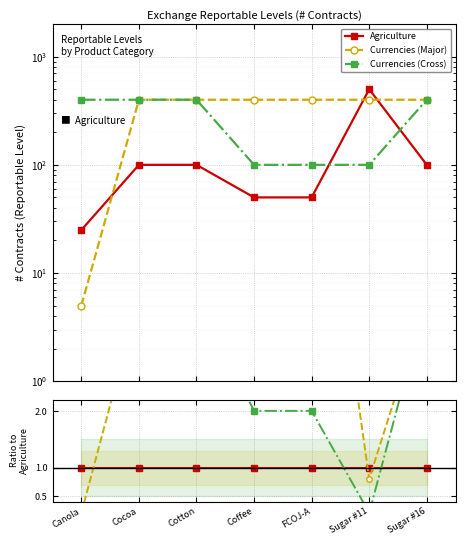

What is the value of the Agriculture point at the 6th from the left?

1.0